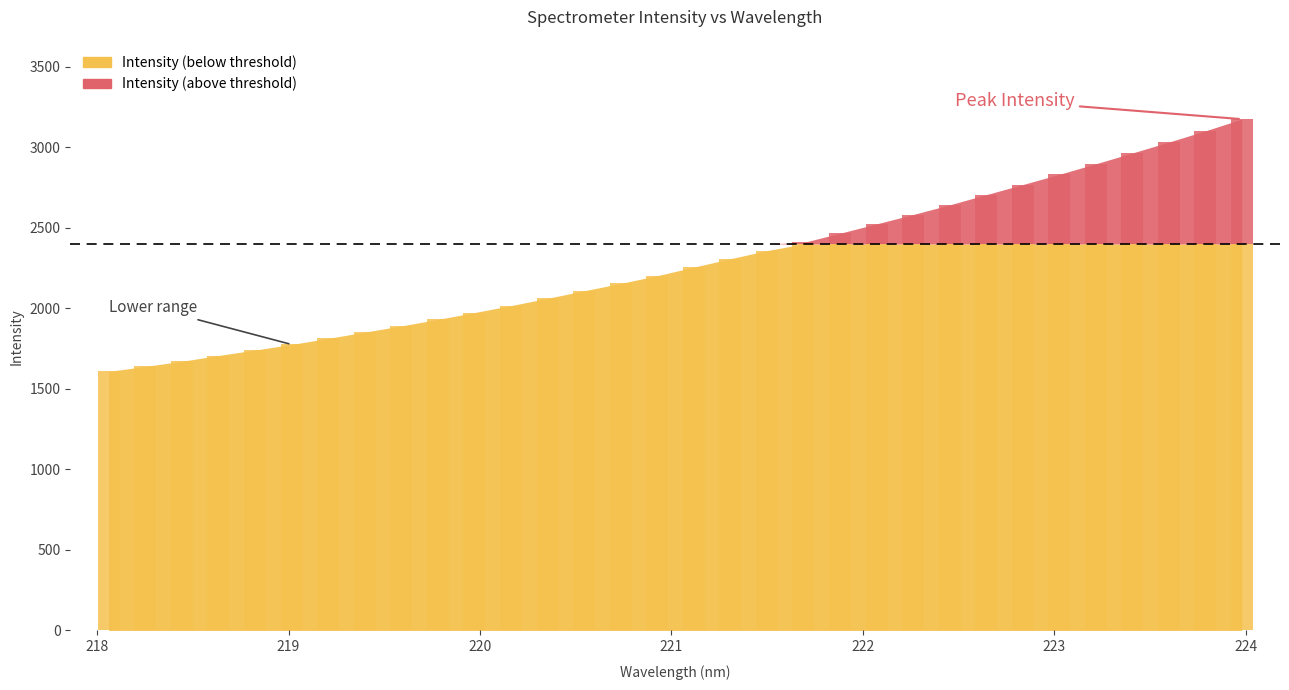

What is the difference between the values at 221.6902 and 219.589?

518.4